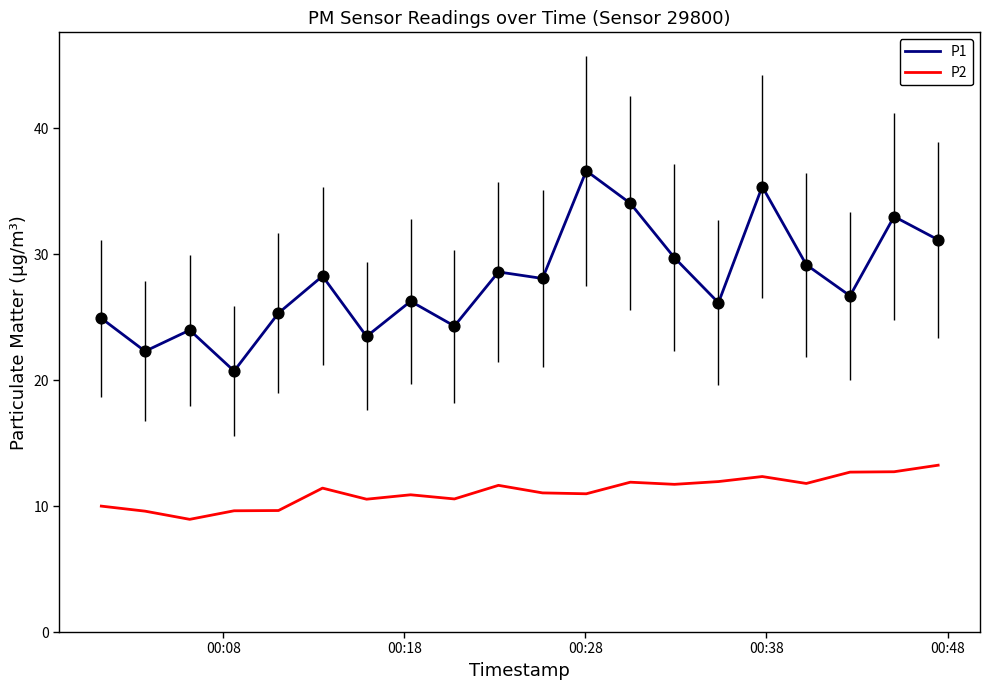

What are all the series names shown in the legend?

P1, P2